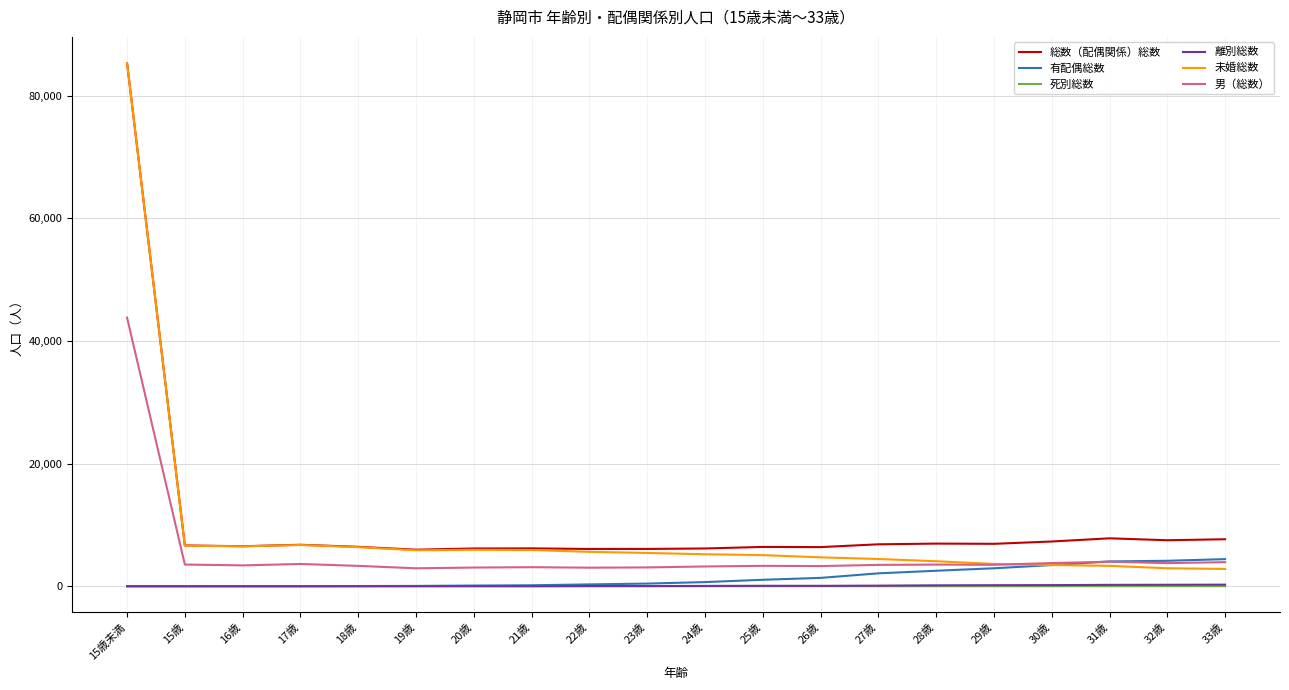

In 未婚総数, how many points are lower than both neighbors (excluding endpoints)?

2